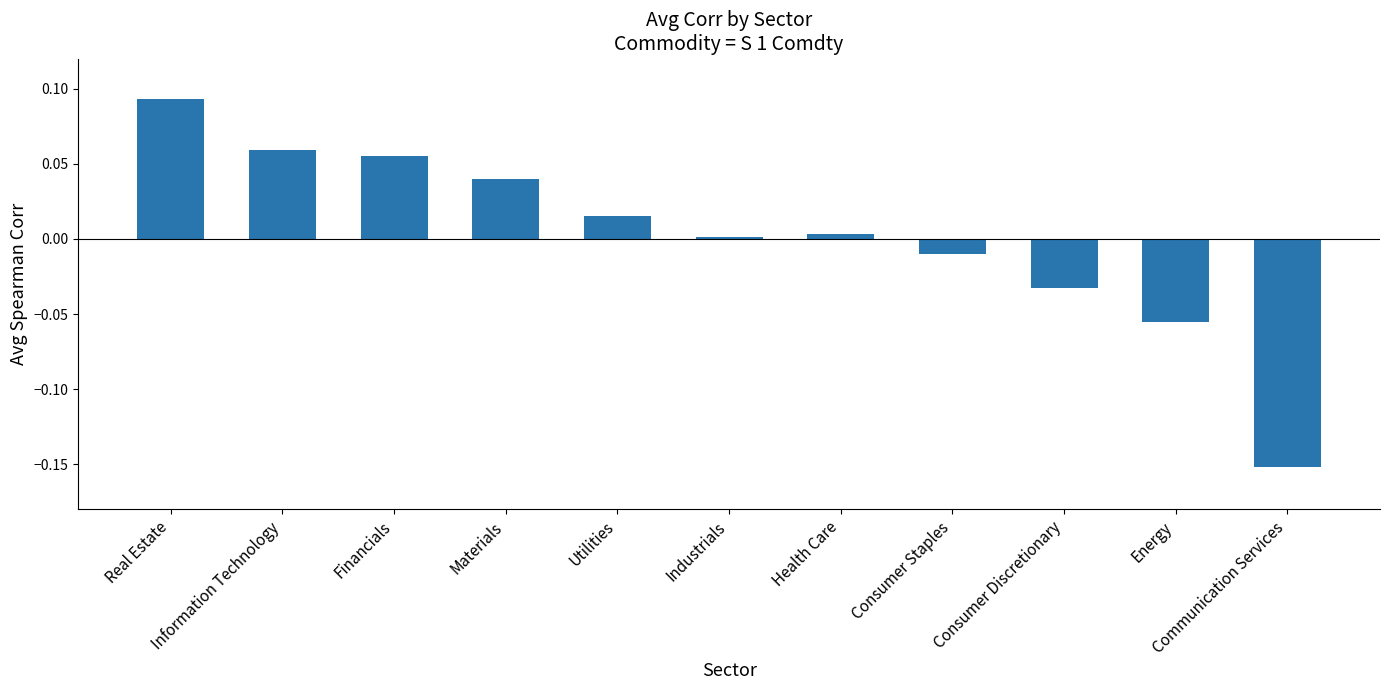

What is the label of the 1st bar from the right?

Communication Services